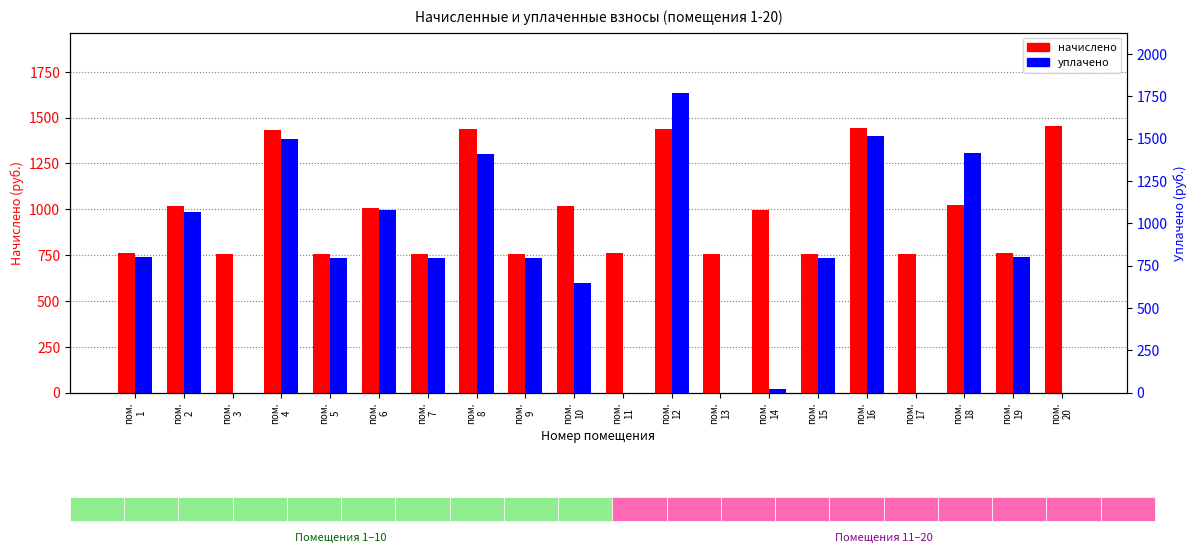

Rank the categories by начислено value from highest to lowest.

пом.
20, пом.
16, пом.
8, пом.
12, пом.
4, пом.
18, пом.
10, пом.
2, пом.
6, пом.
14, пом.
1, пом.
19, пом.
11, пом.
5, пом.
7, пом.
17, пом.
9, пом.
15, пом.
3, пом.
13